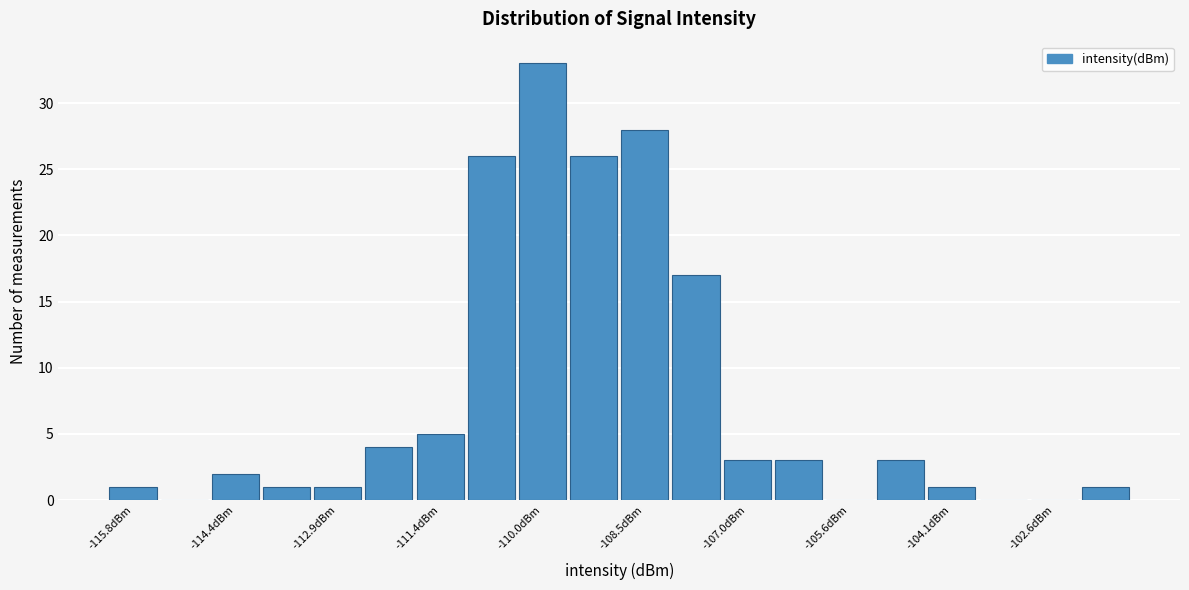

Read against the x-axis, roughly where is the centre of the tallest bar?

-110.0